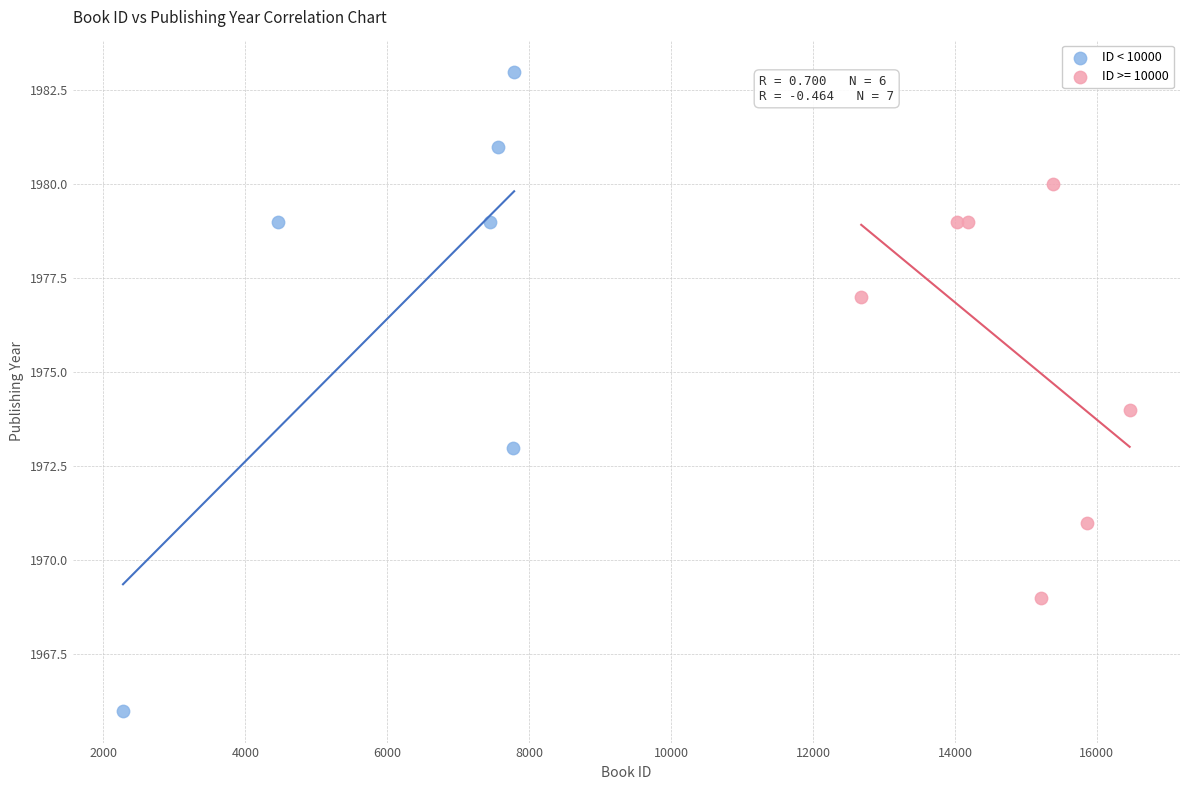

Which series reaches the minimum Y coordinate?

ID < 10000